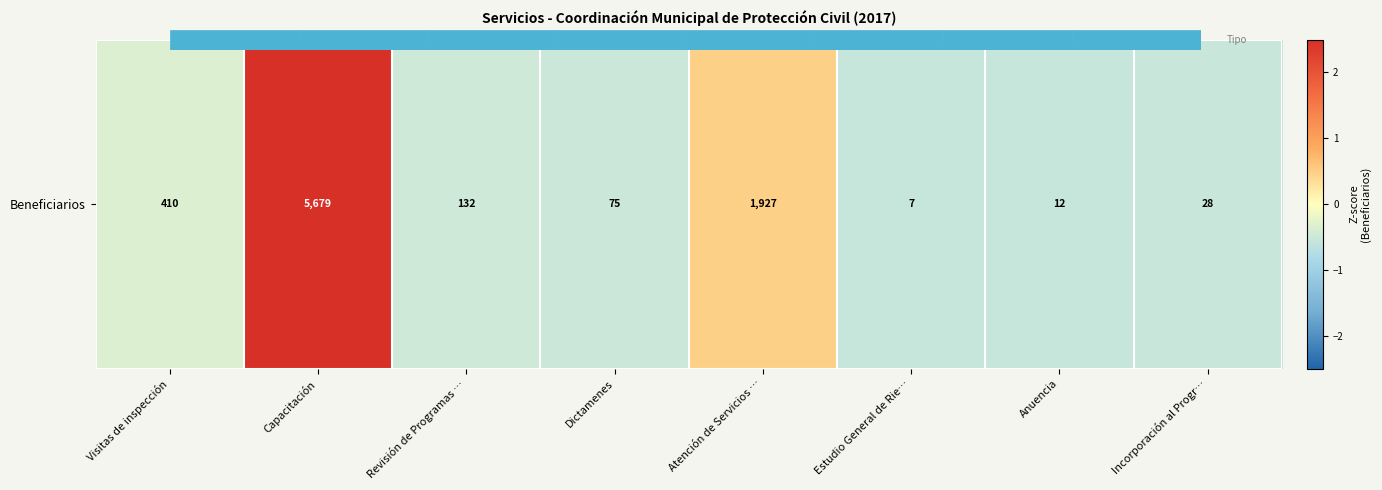

How many values are below zero?

6